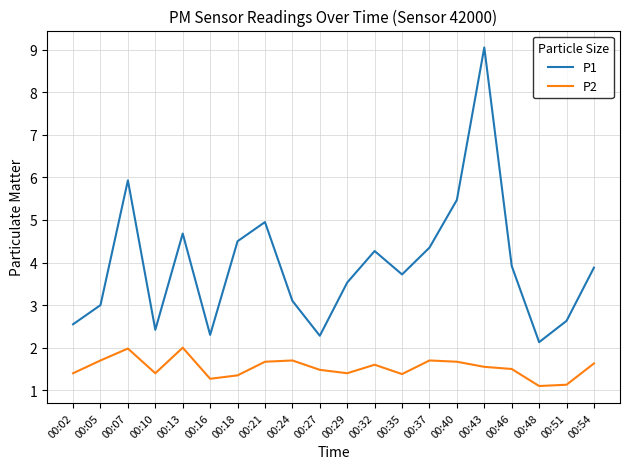

What is the difference between the maximum and second lowest values in the P1 series?

6.8